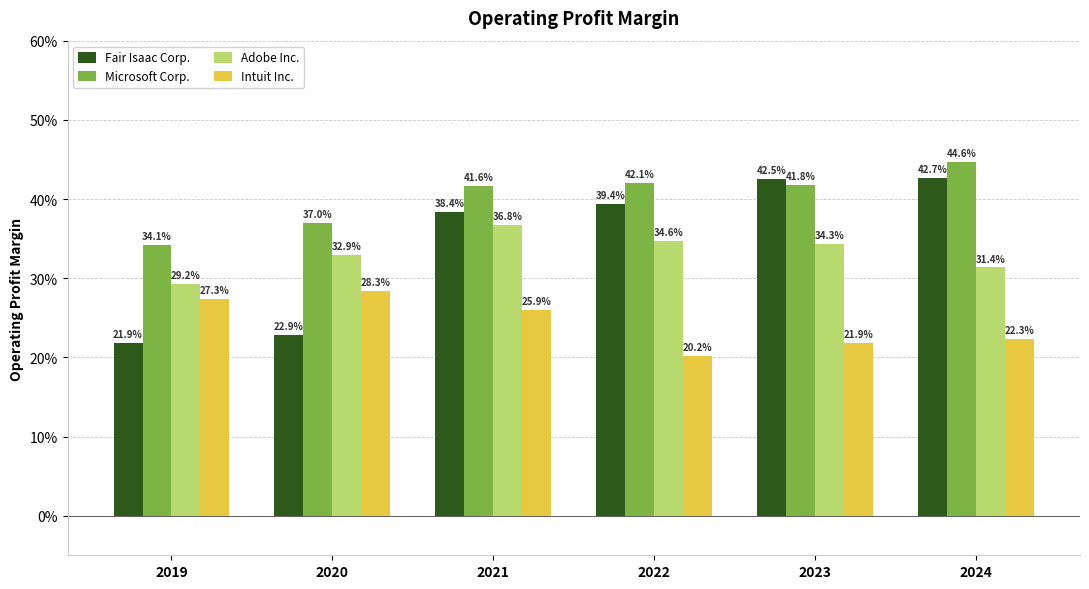

What is the spread (max minus min) of values at 2021?

0.2